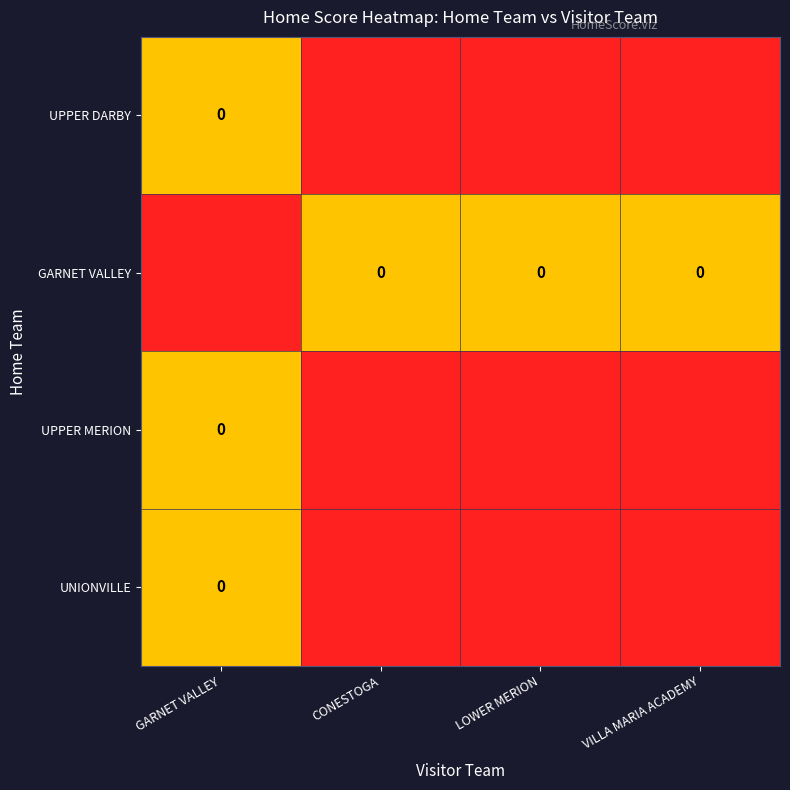

Which series changed the most between LOWER MERION and VILLA MARIA ACADEMY?

row_0